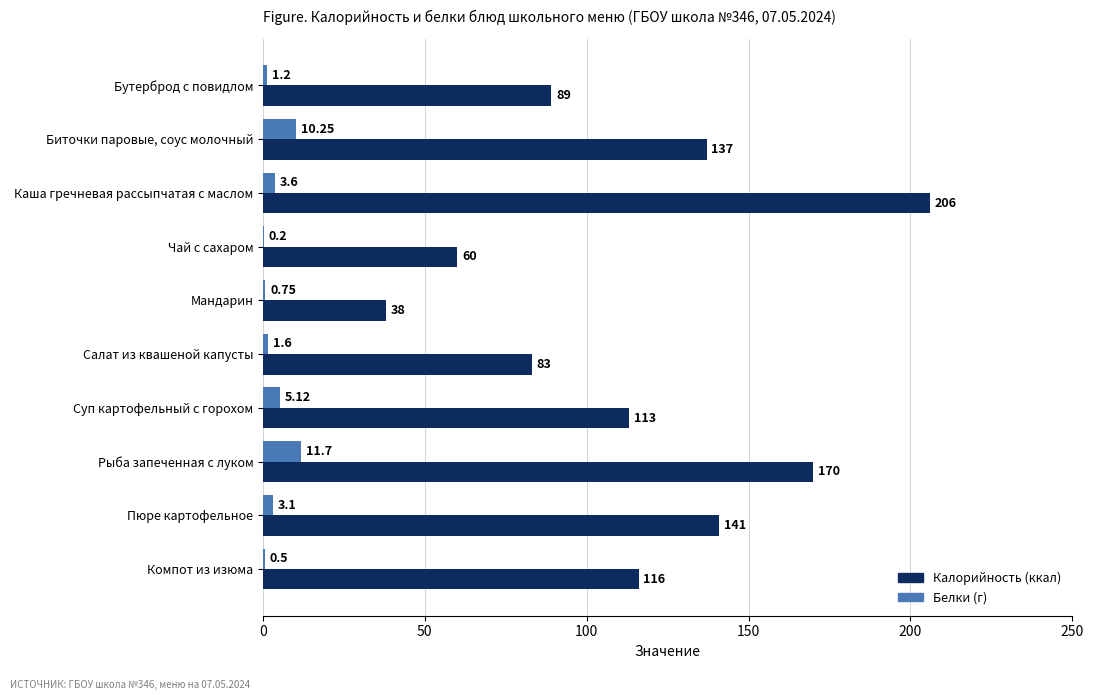

At which category is the sum across all series the highest?

Каша гречневая рассыпчатая с маслом